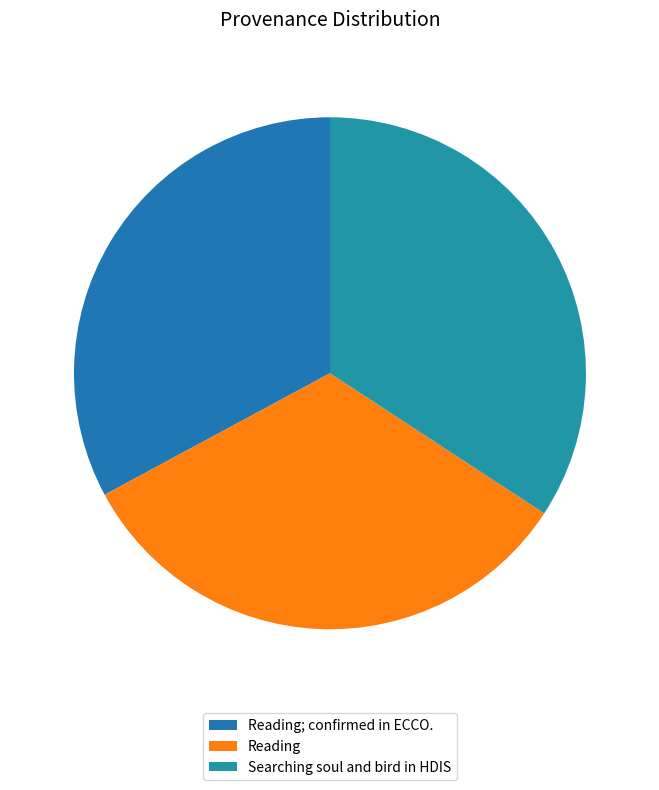

What is the largest slice in the pie chart?

Searching soul and bird in HDIS